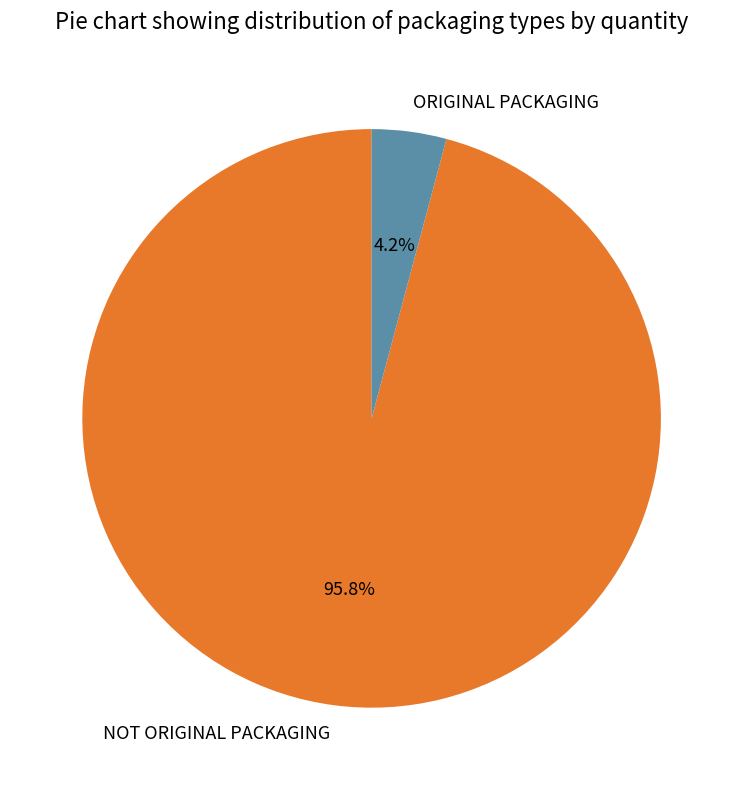

Is it true that ORIGINAL PACKAGING is 18% of the pie?

False